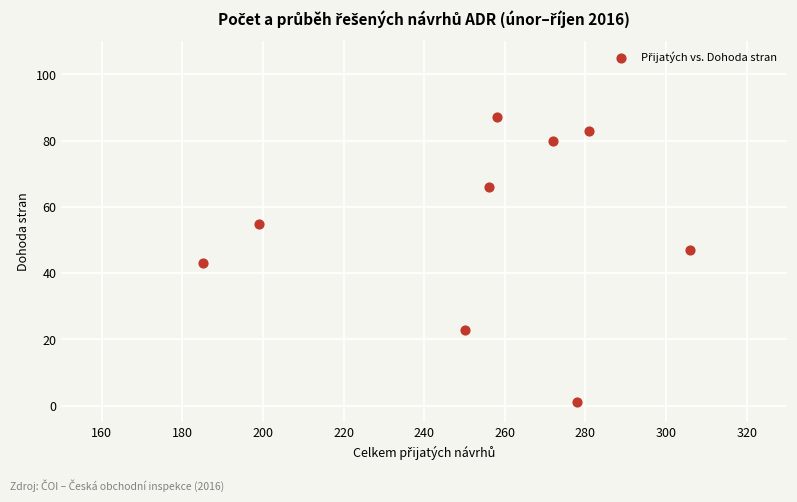

What is the average Y value?

54